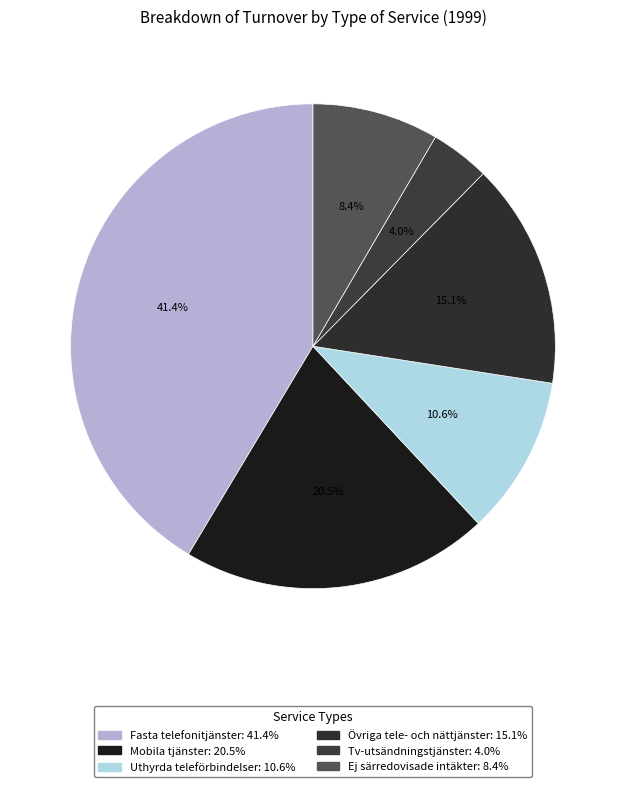

To the nearest percent, what is the difference between the Fasta telefonitjänster and Övriga tele- och nättjänster slice percentages?

26%